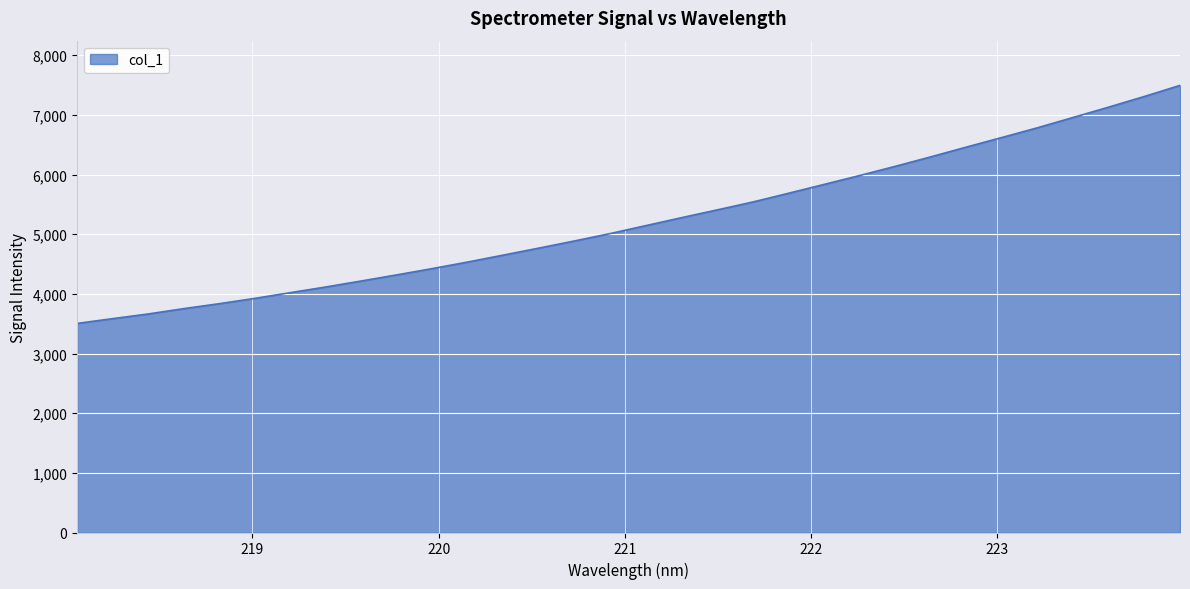

What is the difference between the maximum and minimum values?

3990.4